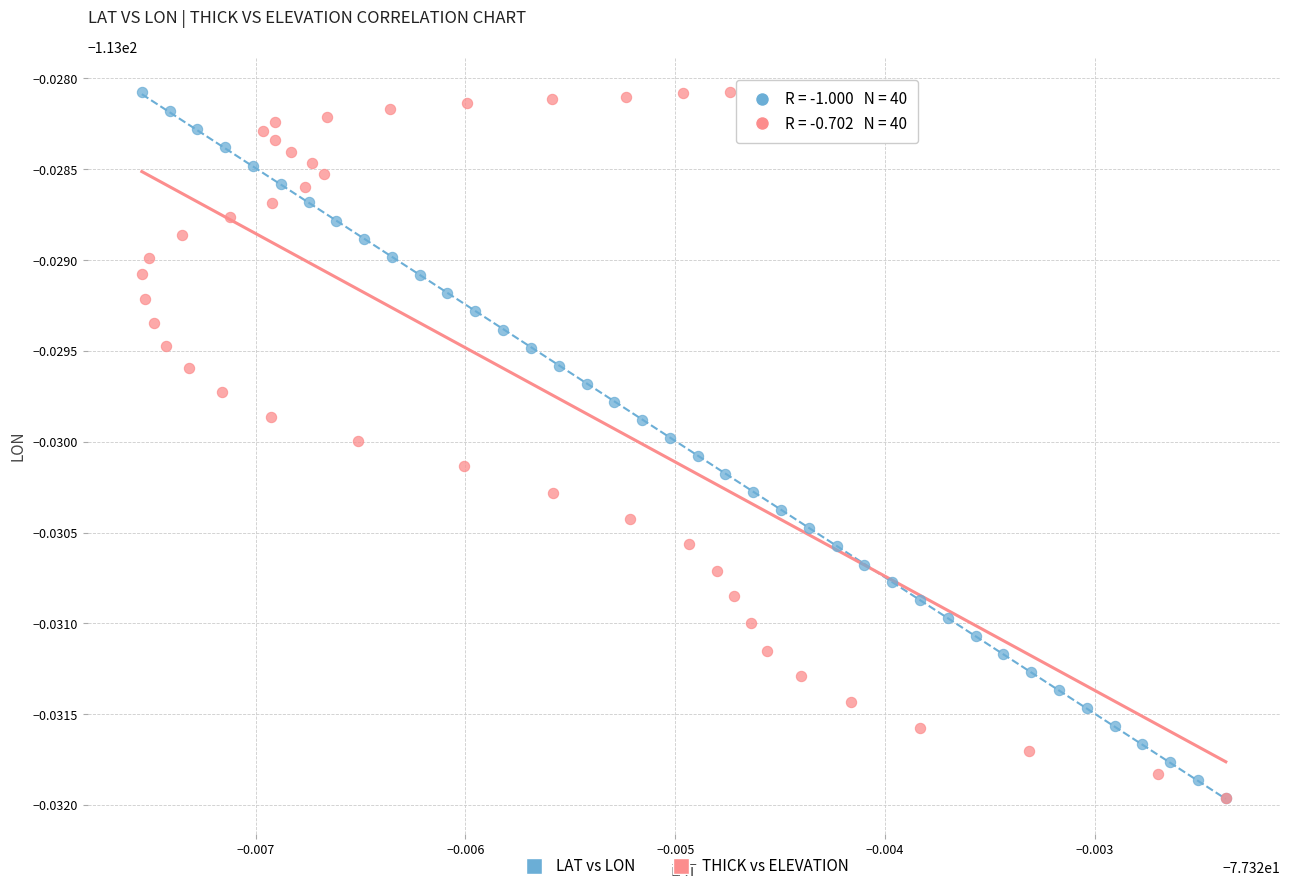

What are all the series names shown in the legend?

LAT vs LON, THICK vs ELEVATION